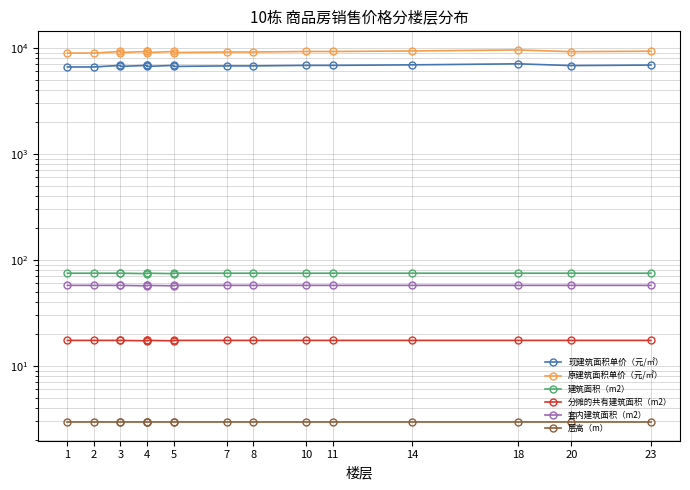

Is the value of 套内建筑面积（m2） at 10 greater than the value of 层高（m） at 3?

Yes